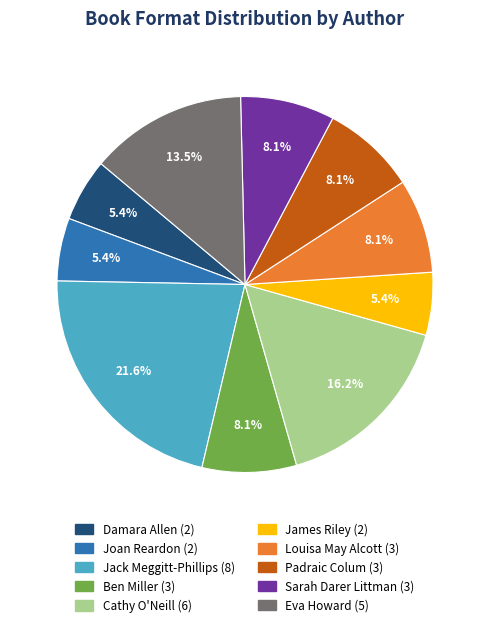

Is there any slice that represents more than half of the pie?

No